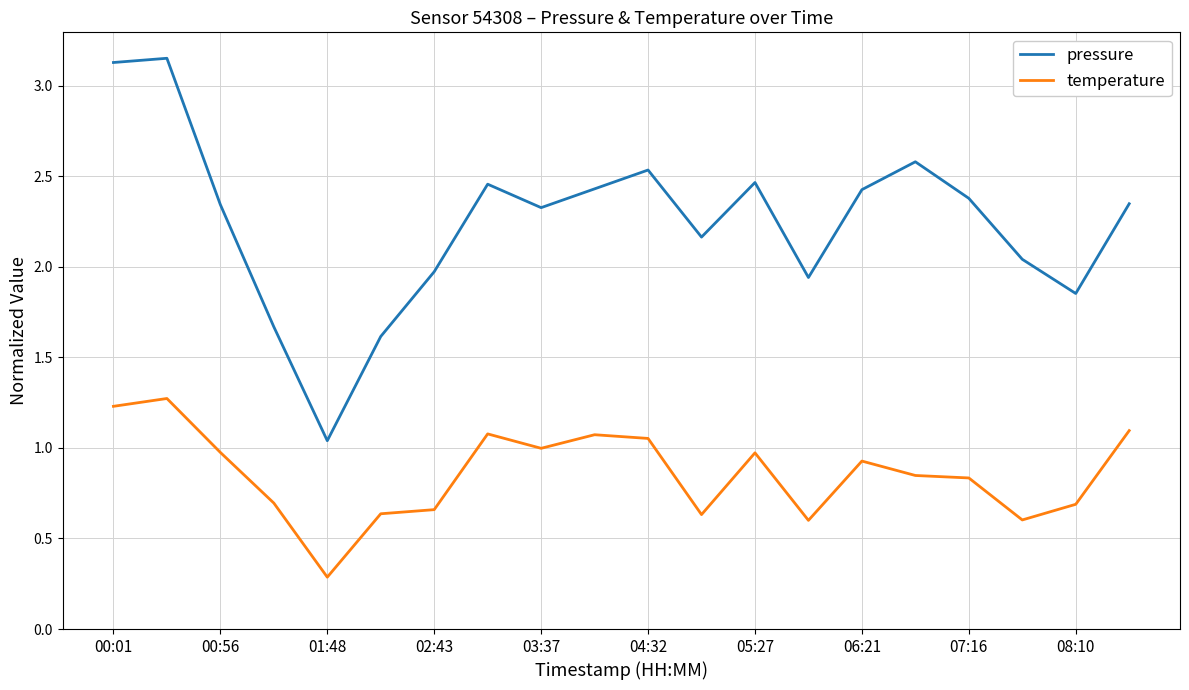

List the series in order of their peak value, highest first.

pressure, temperature